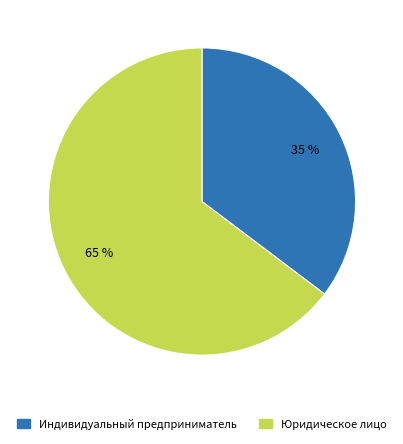

What is the smallest slice in the pie chart?

Индивидуальный предприниматель